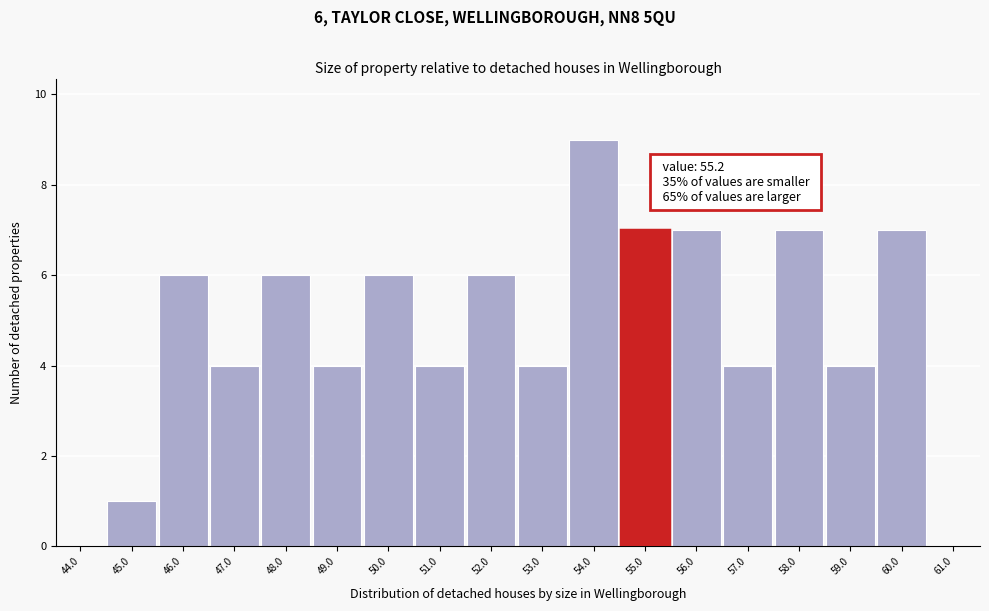

Reading right to left, extract all data points from this chart.

61.0=0	60.0=7	59.0=4	58.0=7	57.0=4	56.0=7	55.0=7	54.0=9	53.0=4	52.0=6	51.0=4	50.0=6	49.0=4	48.0=6	47.0=4	46.0=6	45.0=1	44.0=0